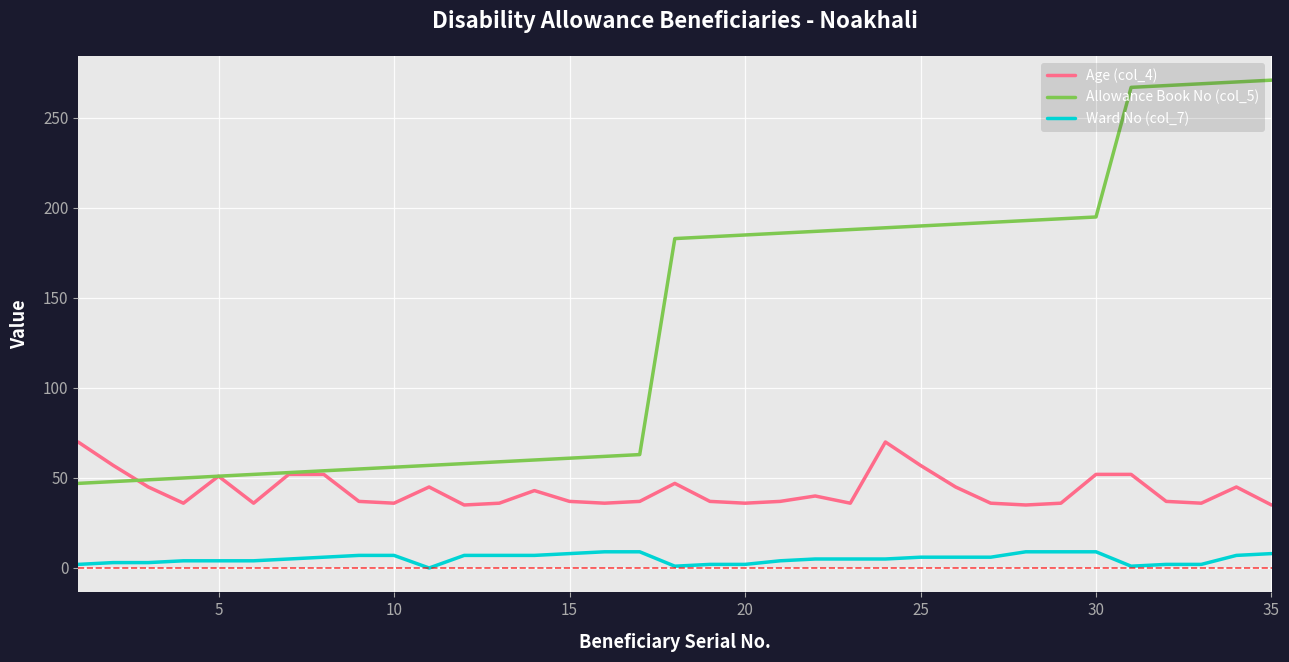

Which series has the largest total across all categories?

Allowance Book No (col_5)